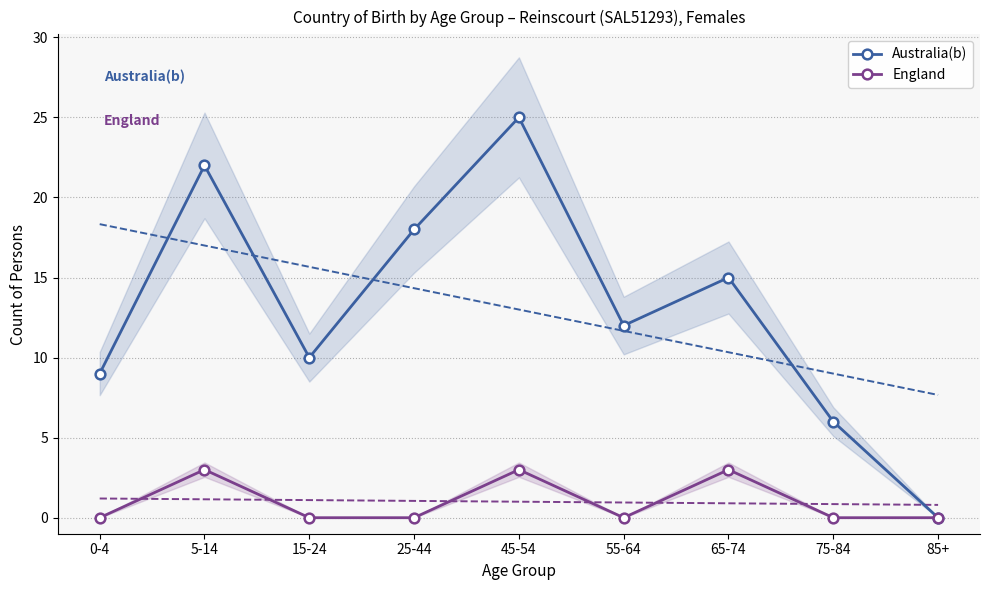

Reading left to right, what are all the values shown in this chart?

Australia(b): 9	22	10	18	25	12	15	6	0
England: 0	3	0	0	3	0	3	0	0